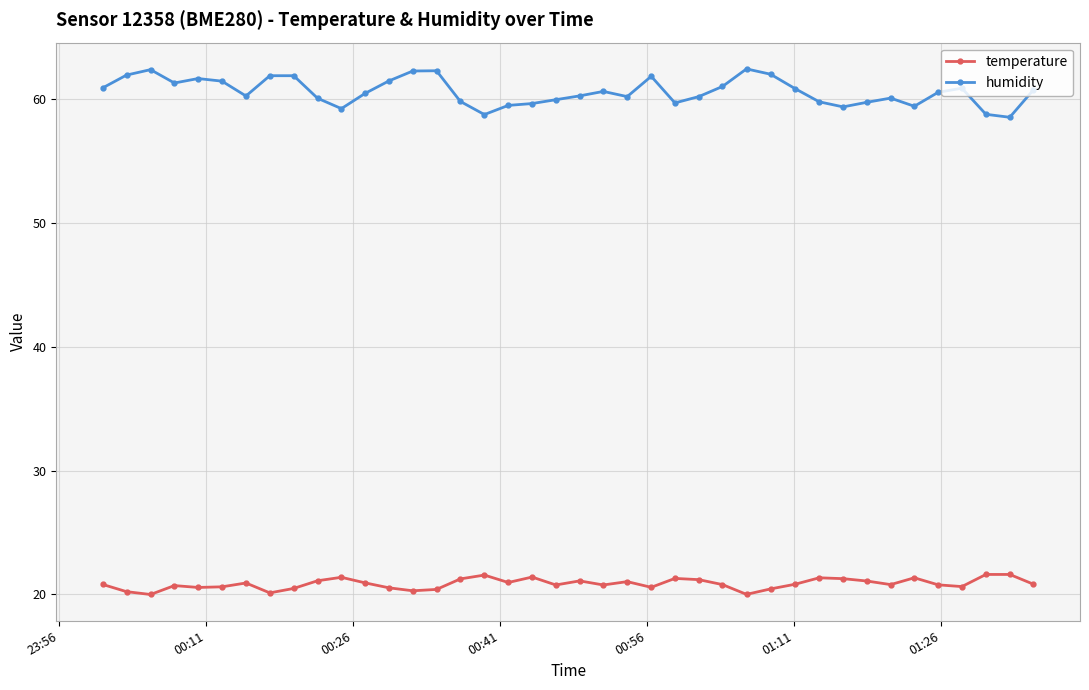

True or false: humidity and temperature intersect in this chart.

False